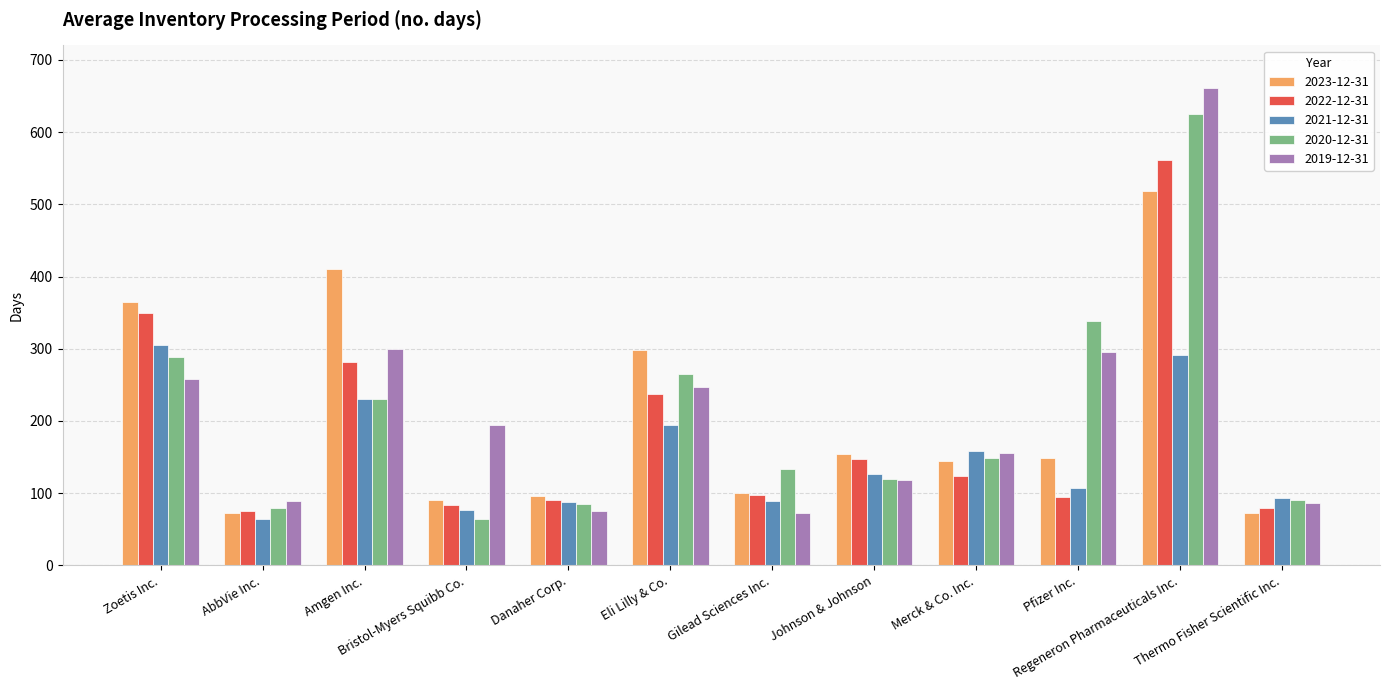

Which category has the highest value in the 2022-12-31 series?

Regeneron Pharmaceuticals Inc.